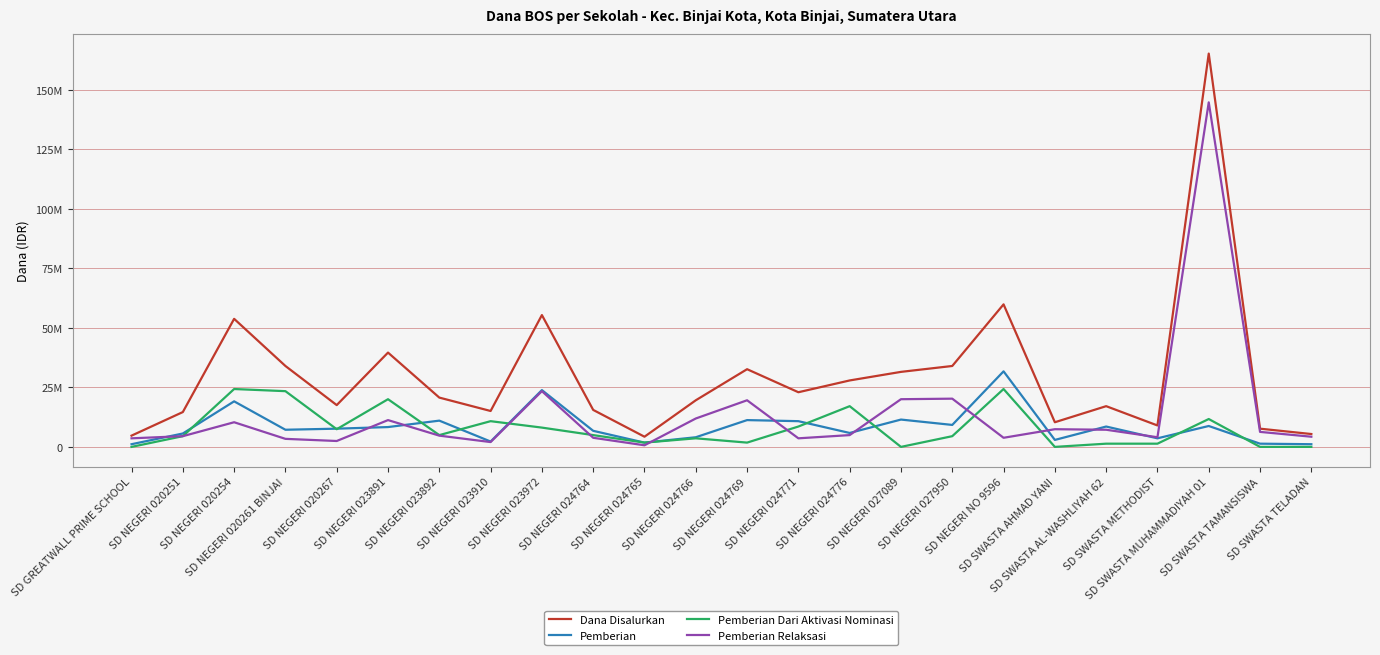

What is the average value of the Pemberian Relaksasi series?

13678125